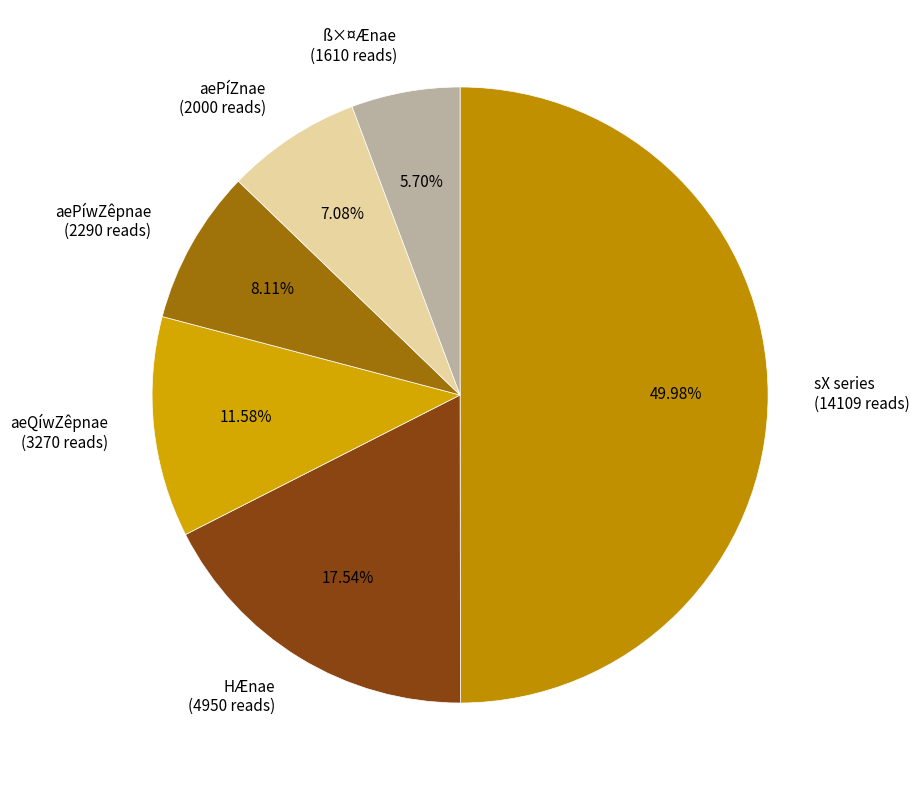

How many segments does this pie chart have?

6